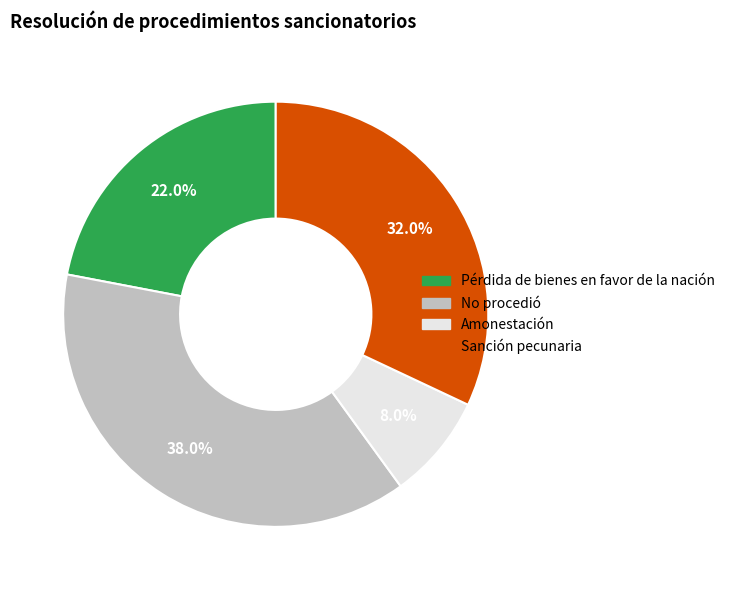

Is there any slice that represents more than half of the pie?

No